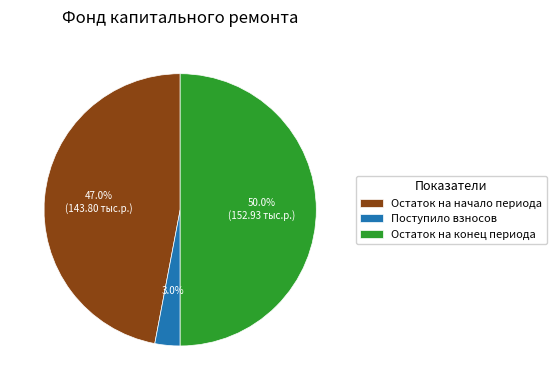

What is the largest slice in the pie chart?

Остаток на конец периода